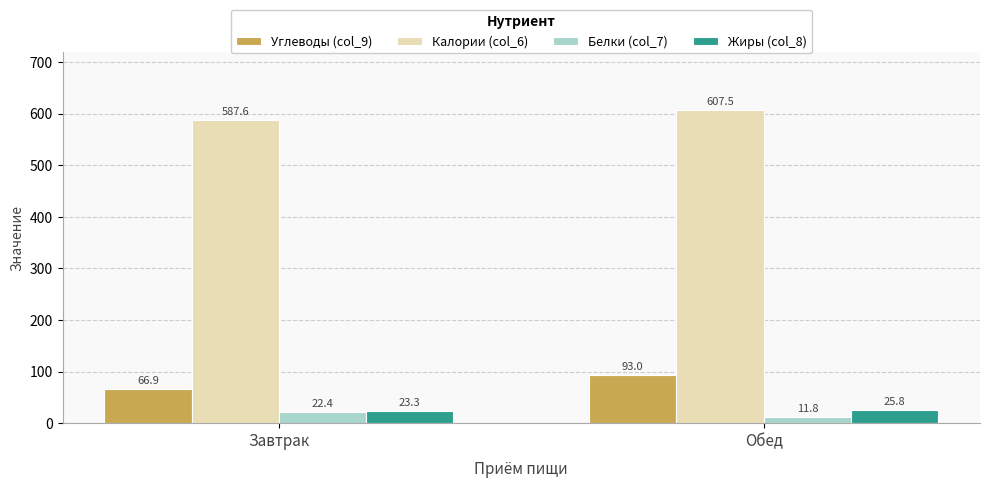

Does the chart contain stacked bars?

No